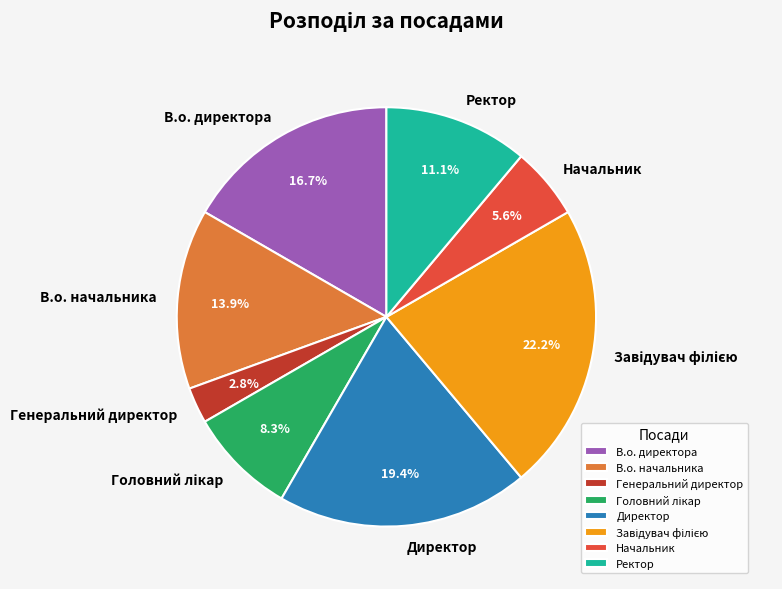

What portion of the pie excludes Начальник?

94.4%